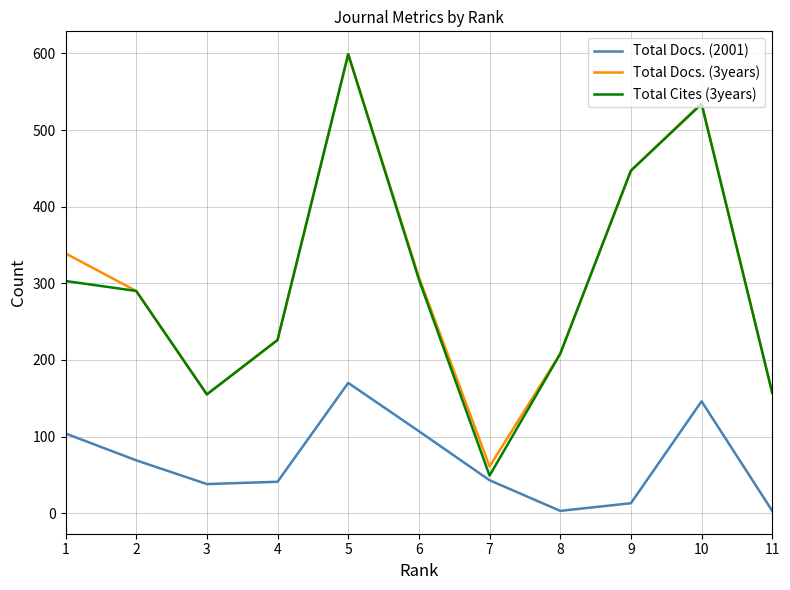

At which category is the sum across all series the highest?

5